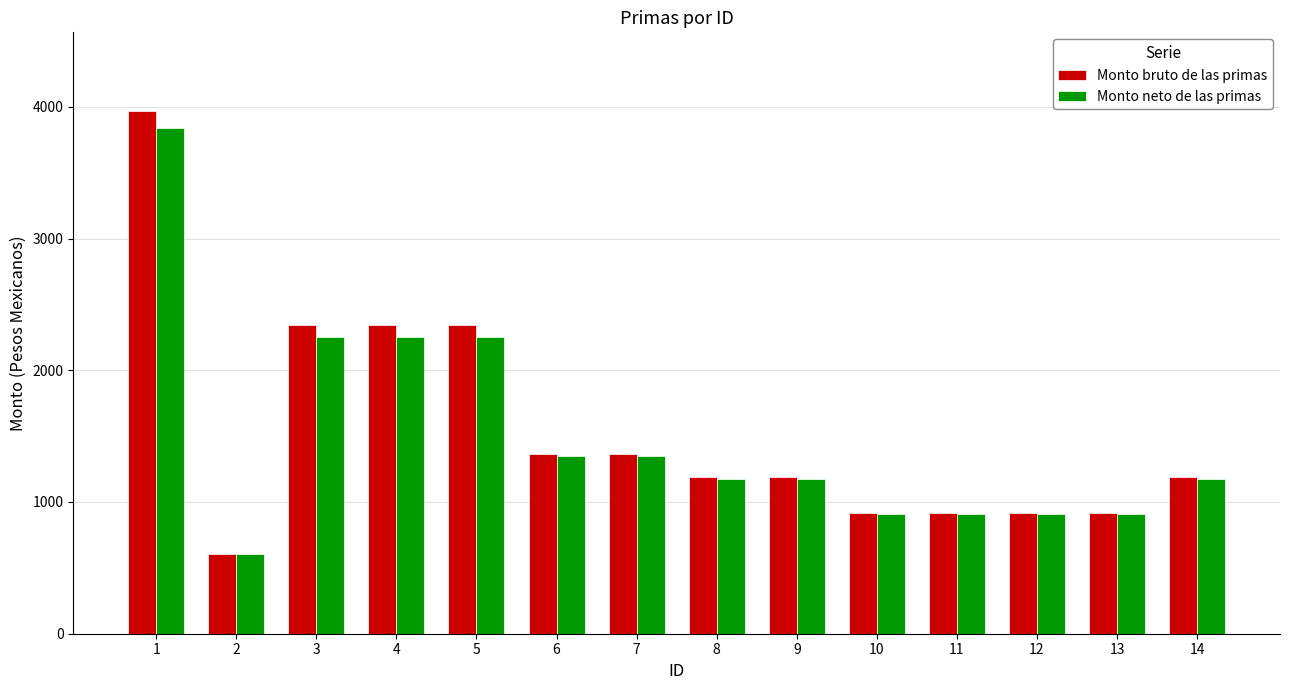

List the series in order of their peak value, highest first.

Monto bruto de las primas, Monto neto de las primas